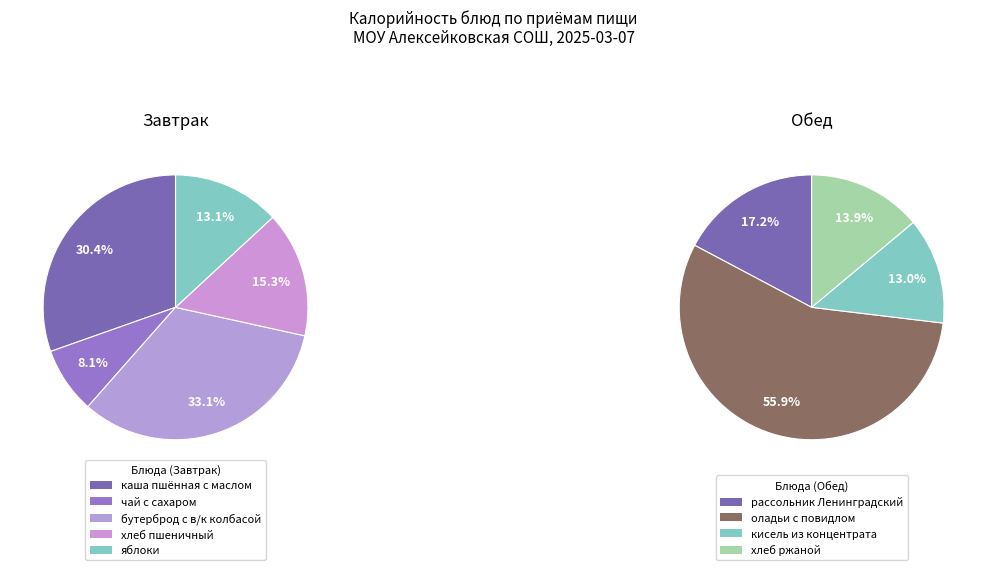

Which slice is the largest?

бутерброд с в/к колбасой